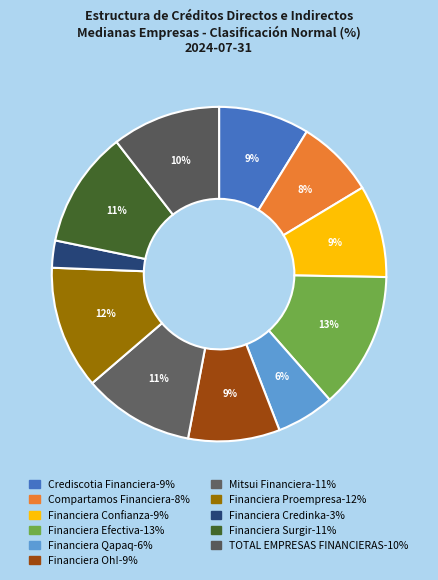

Which slice is the smallest?

Financiera Credinka